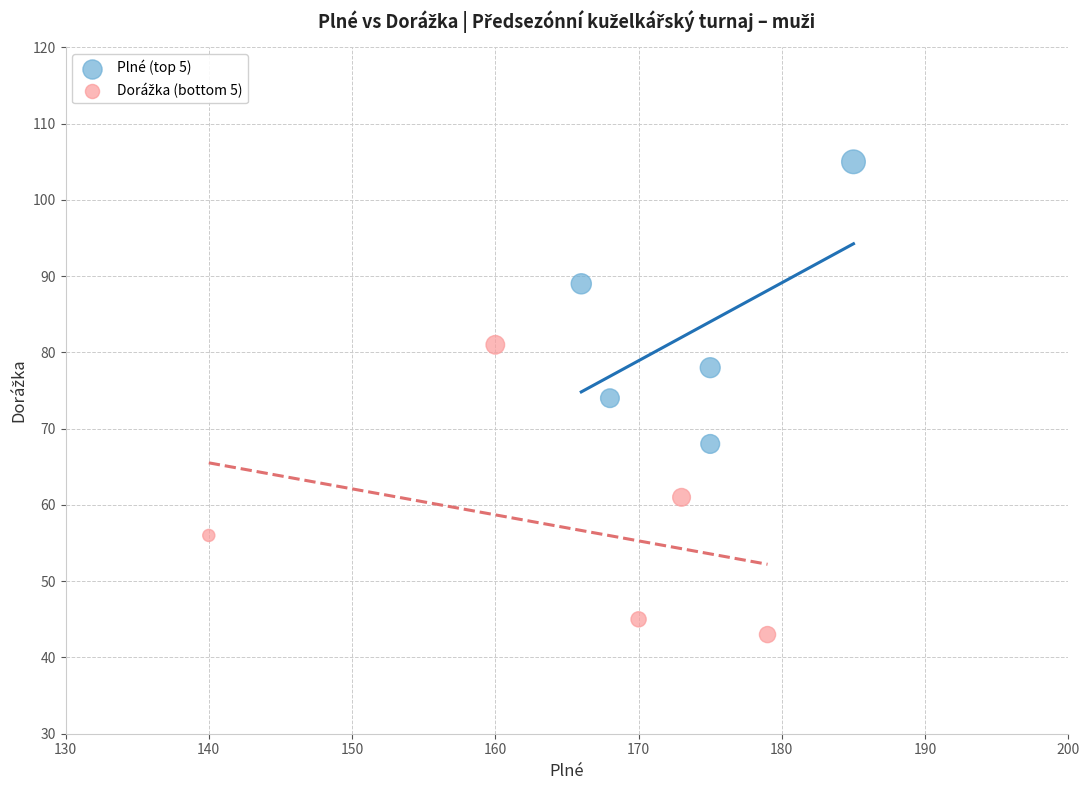

Which series reaches the maximum Y coordinate?

Plné (top 5)